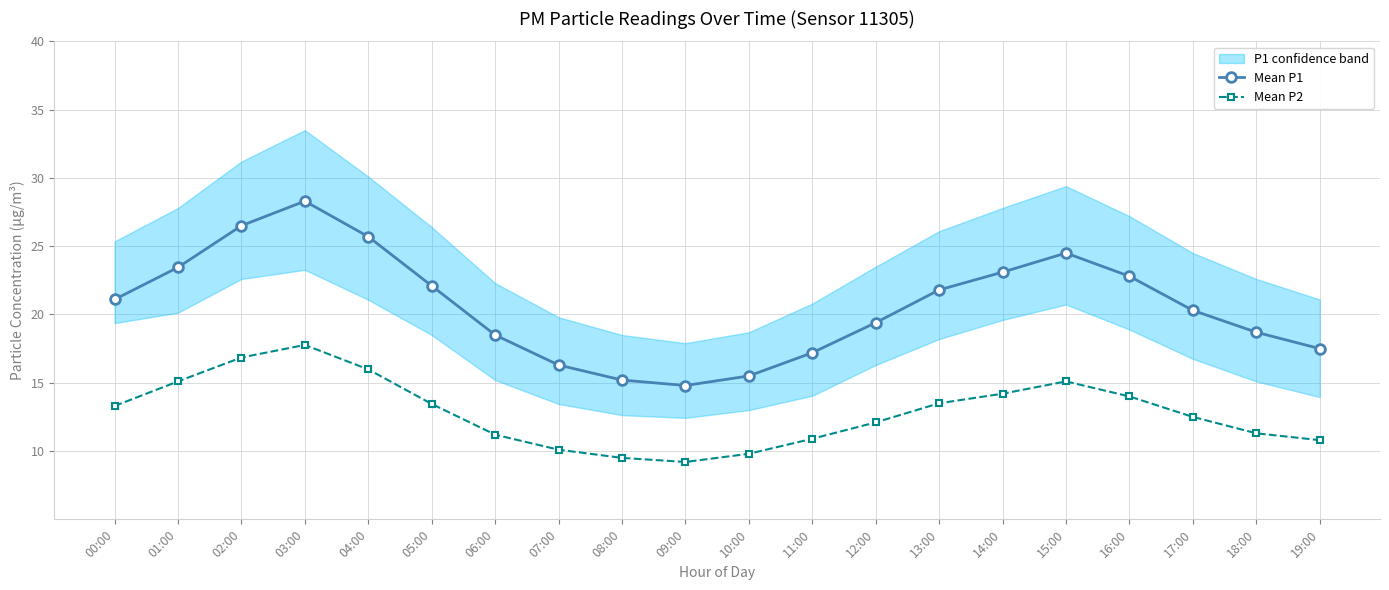

Where is the first local maximum for Mean P2?

03:00